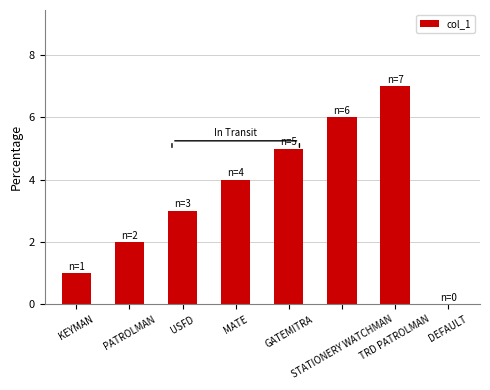

What is the greatest value displayed?

7